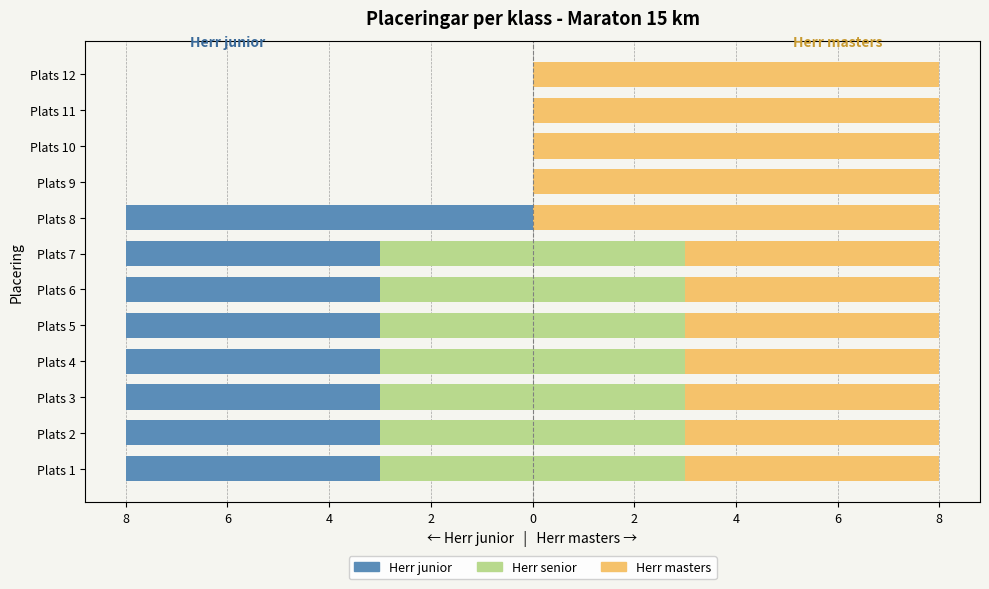

Is it true that Herr senior equals -1.2 at Plats 12?

False